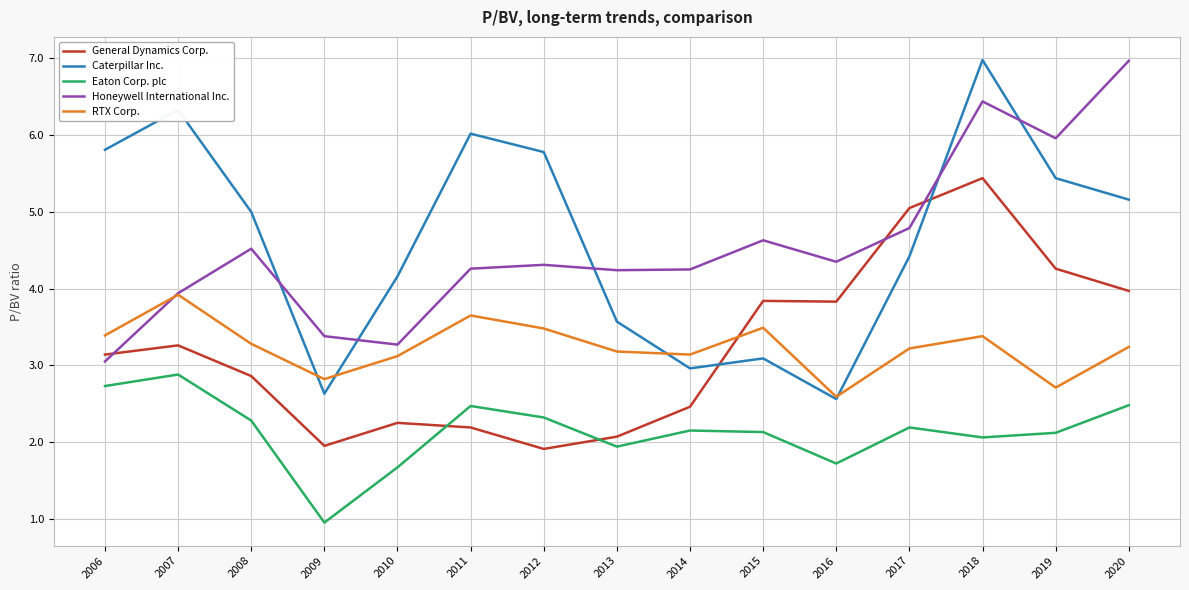

Count the number of data series in this chart.

5